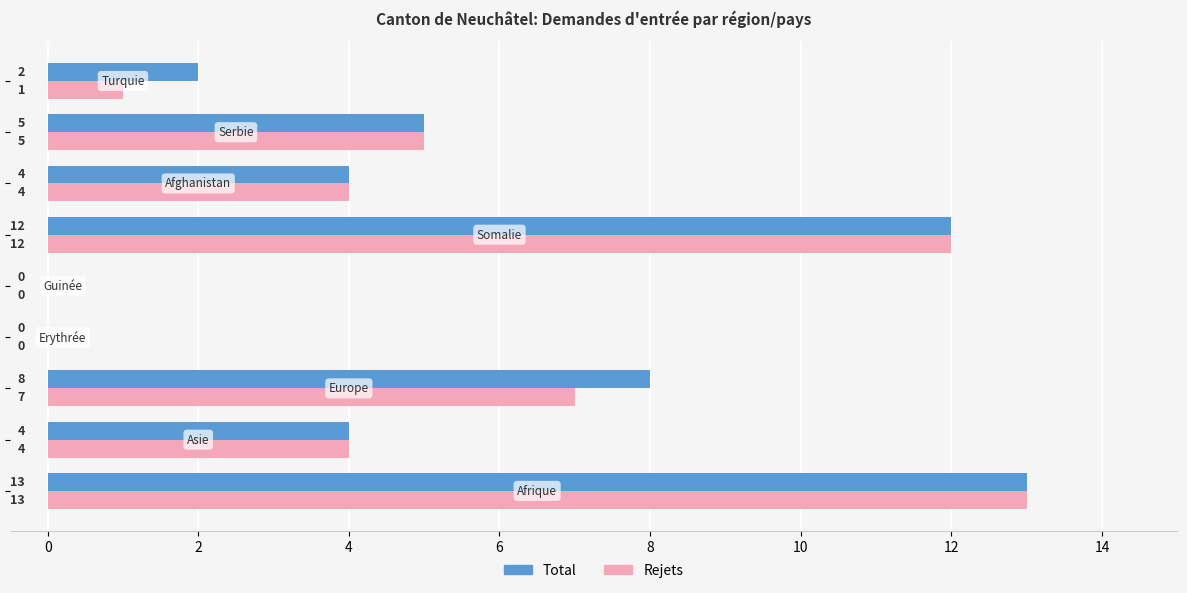

How many Total values are between 2 and 8?

5